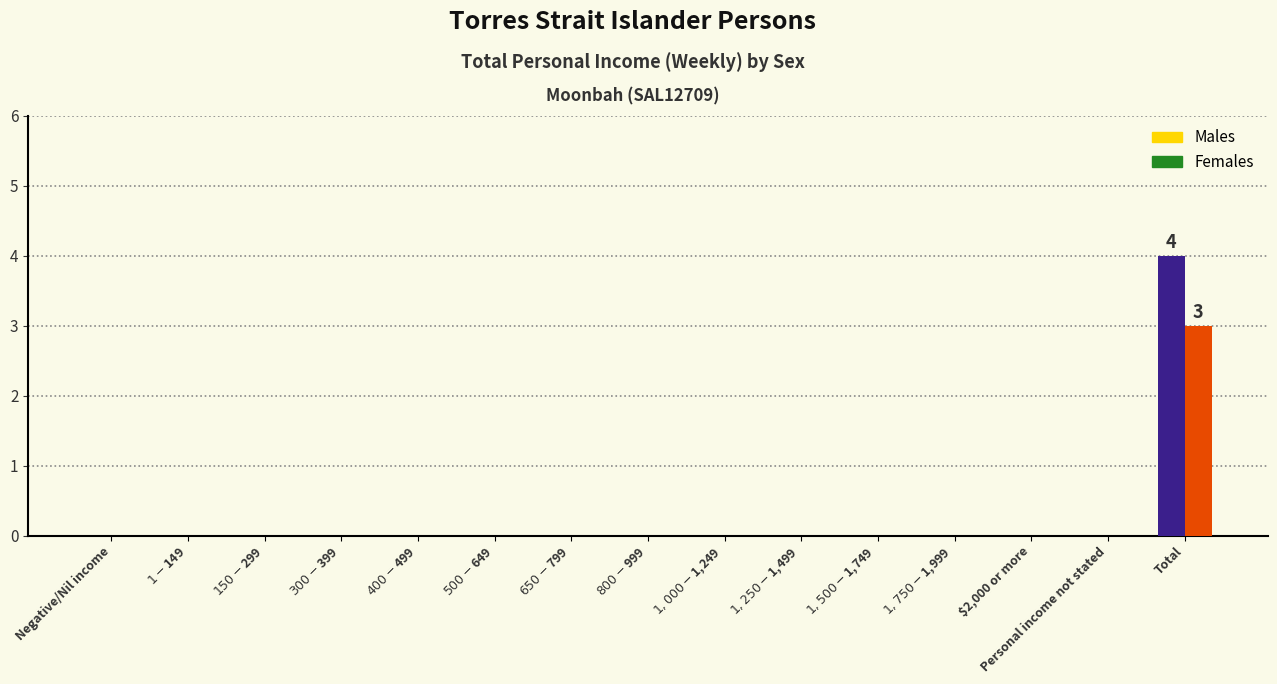

True or false: Females has a value of 1 at $1,500-$1,749.

False